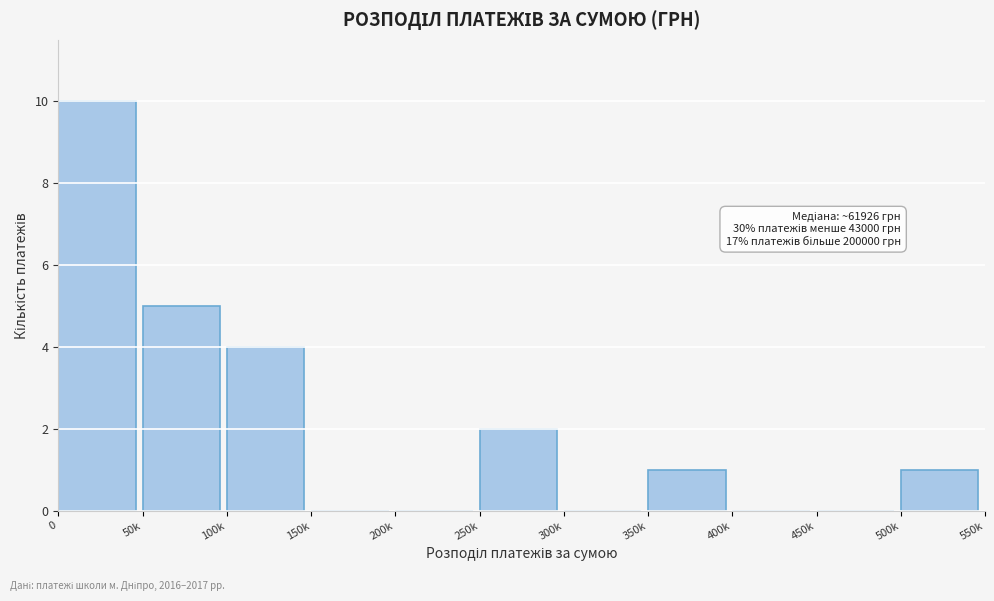

Reading left to right, what are all the values shown in this chart?

0=10	50k=5	100k=4	150k=0	200k=0	250k=2	300k=0	350k=1	400k=0	450k=0	500k=1